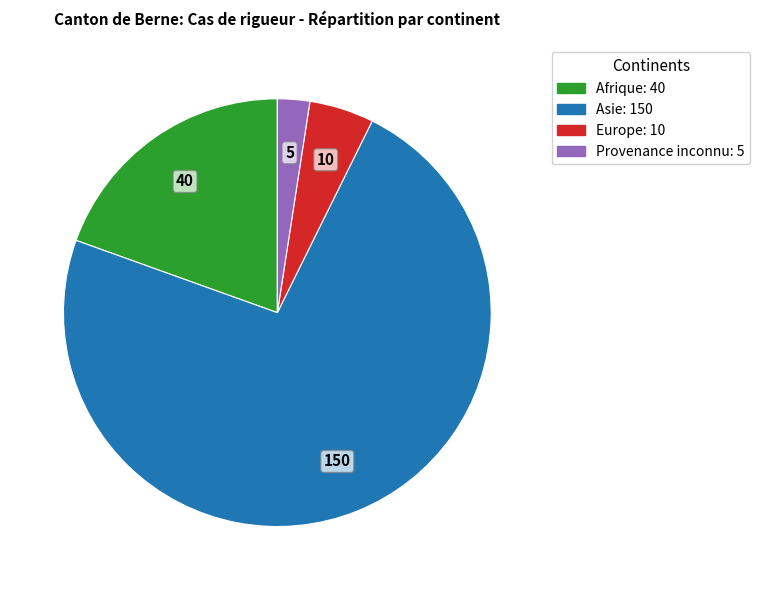

Count the number of slices in the pie.

4